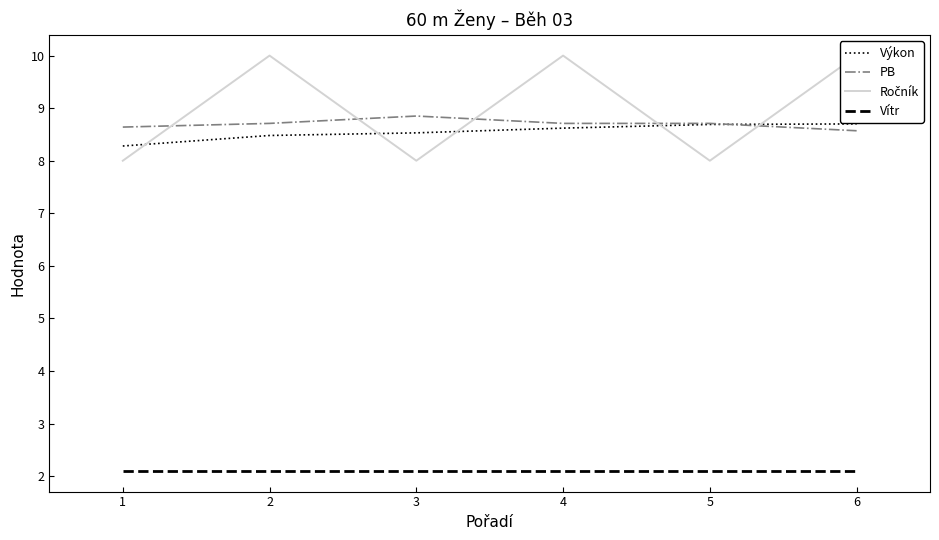

What is the difference between the highest and lowest values at 4?

7.9